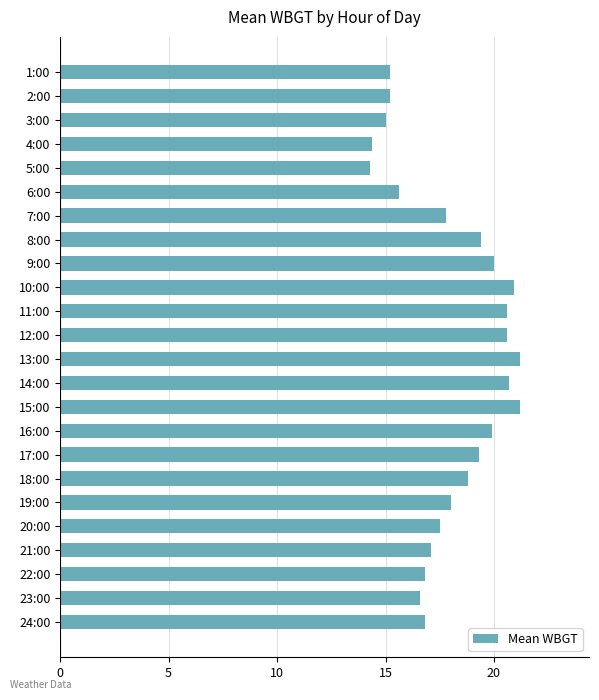

Reading top to bottom, list all the values displayed in this chart.

15.2	15.2	15.0	14.4	14.3	15.6	17.8	19.4	20.0	20.9	20.6	20.6	21.2	20.7	21.2	19.9	19.3	18.8	18.0	17.5	17.1	16.8	16.6	16.8